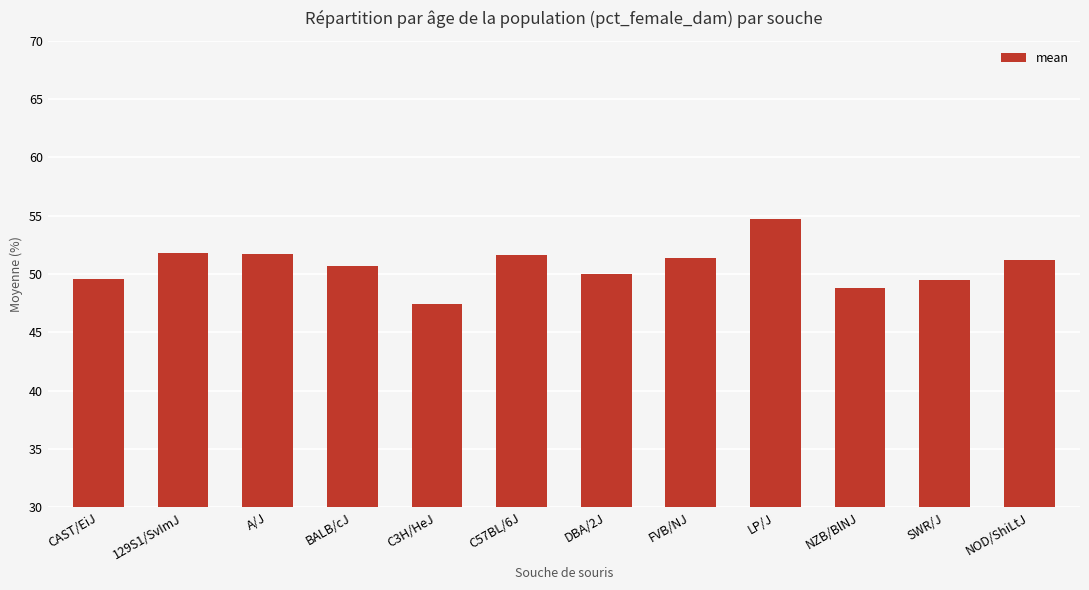

Approximately how many times larger is the value at SWR/J compared to BALB/cJ?

1.0